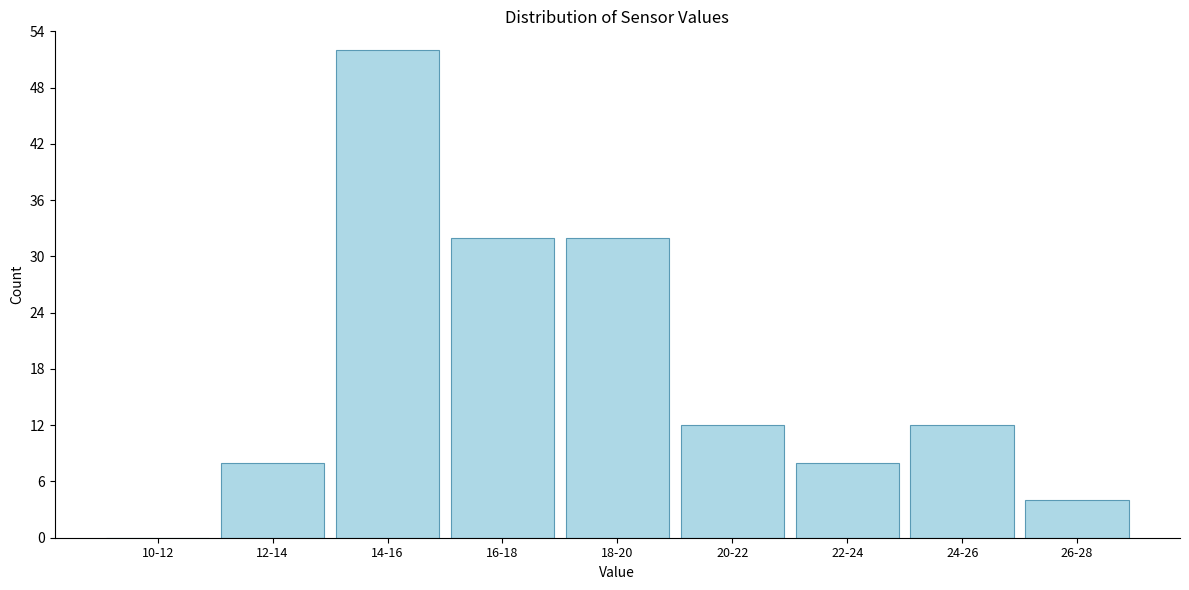

Reading left to right, transcribe all the data shown in this chart.

10-12=0	12-14=8	14-16=52	16-18=32	18-20=32	20-22=12	22-24=8	24-26=12	26-28=4